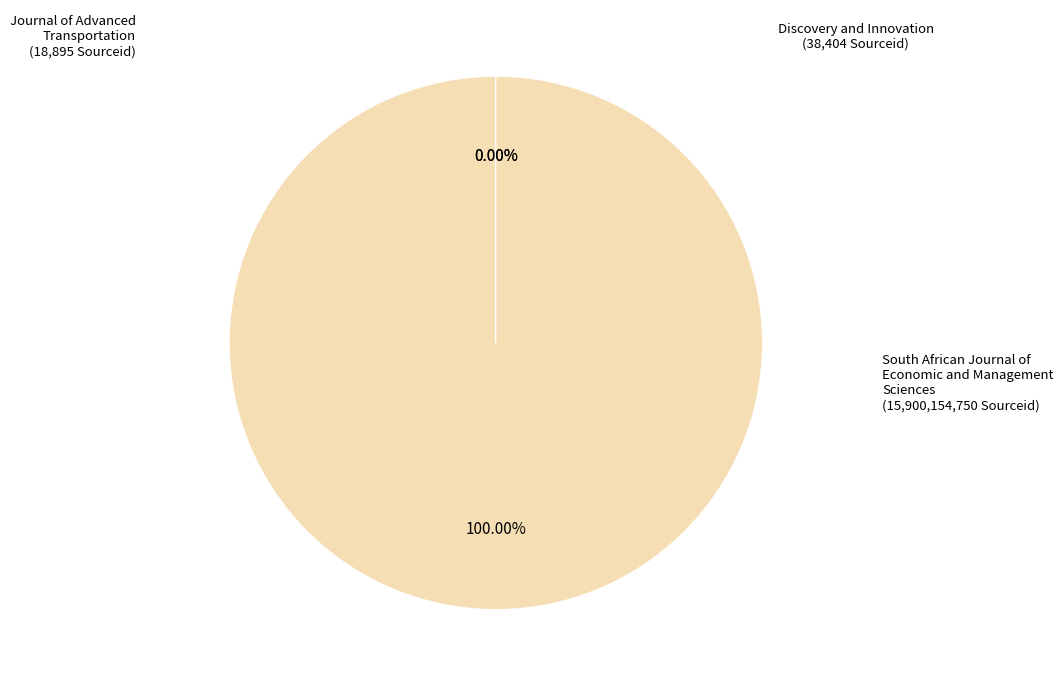

Is there a majority slice in this chart?

Yes